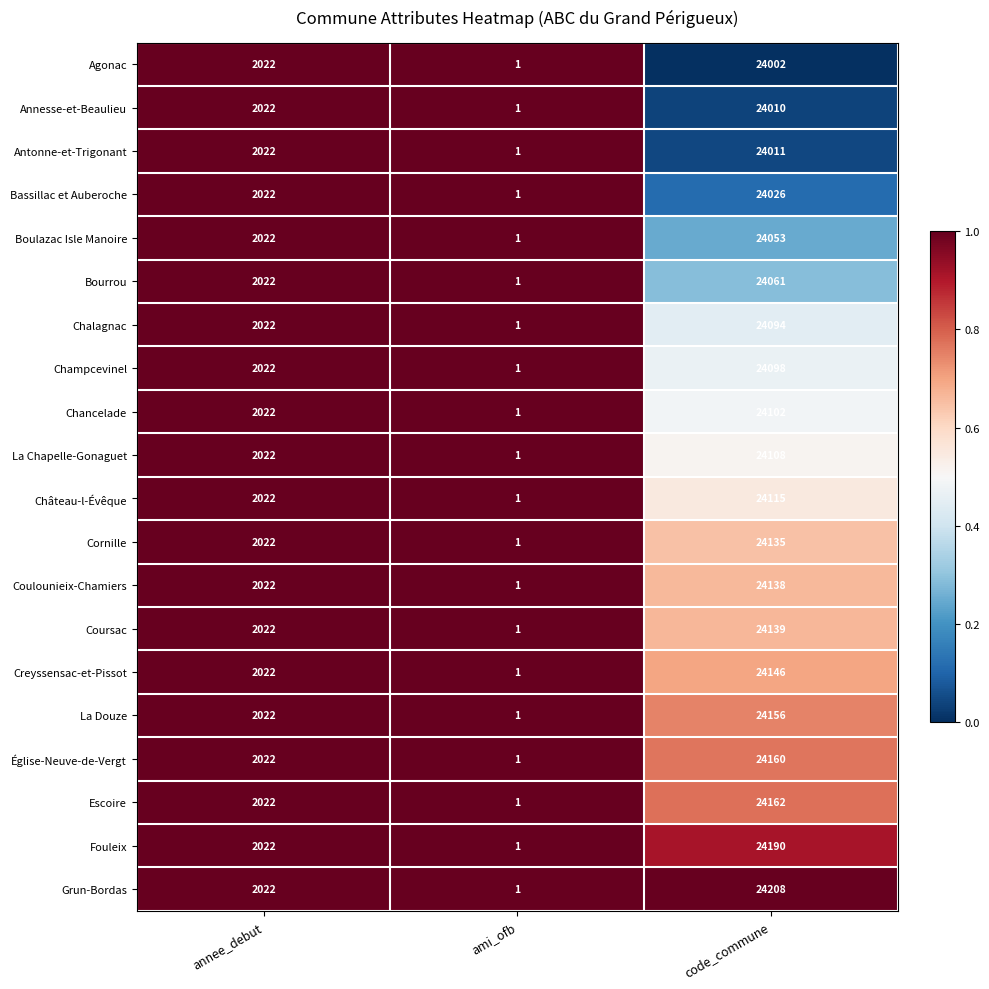

Rank the series by their maximum value, from highest to lowest.

Grun-Bordas, Fouleix, Escoire, Église-Neuve-de-Vergt, La Douze, Creyssensac-et-Pissot, Coursac, Coulounieix-Chamiers, Cornille, Château-l-Évêque, La Chapelle-Gonaguet, Chancelade, Champcevinel, Chalagnac, Bourrou, Boulazac Isle Manoire, Bassillac et Auberoche, Antonne-et-Trigonant, Annesse-et-Beaulieu, Agonac